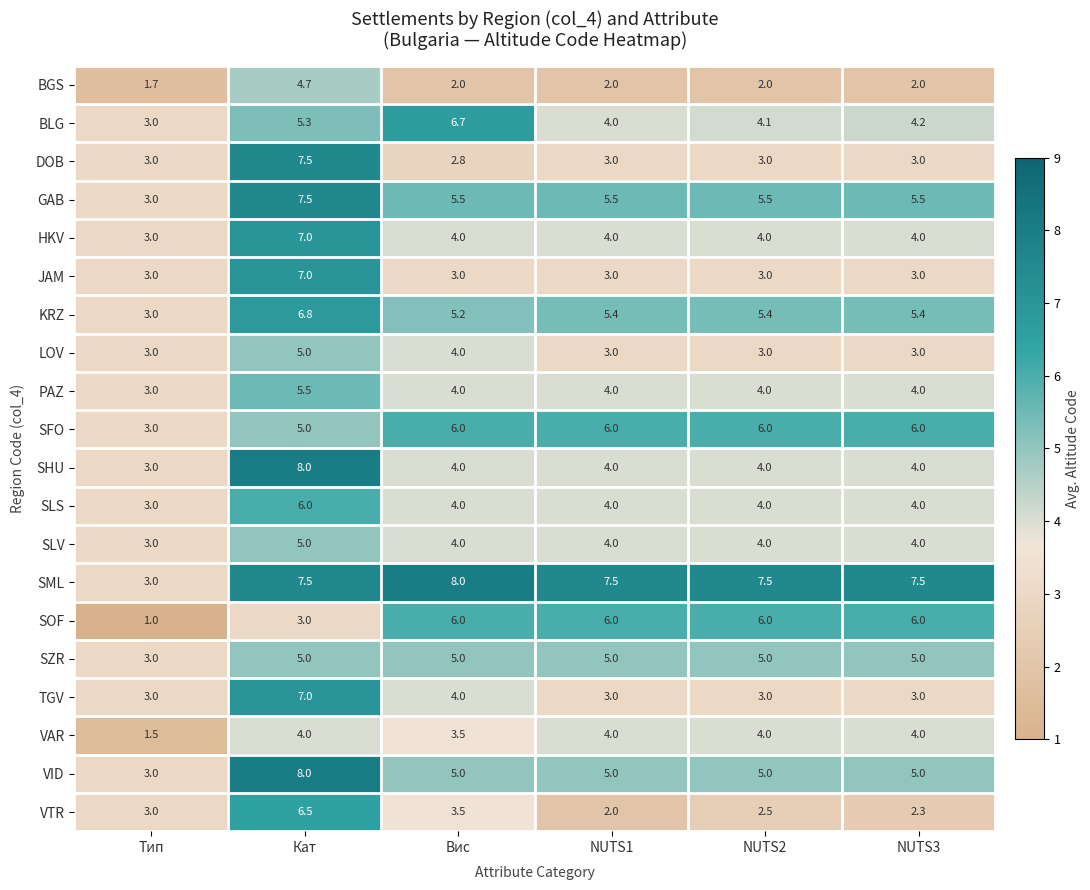

At which label does HKV first exceed 4?

Кат